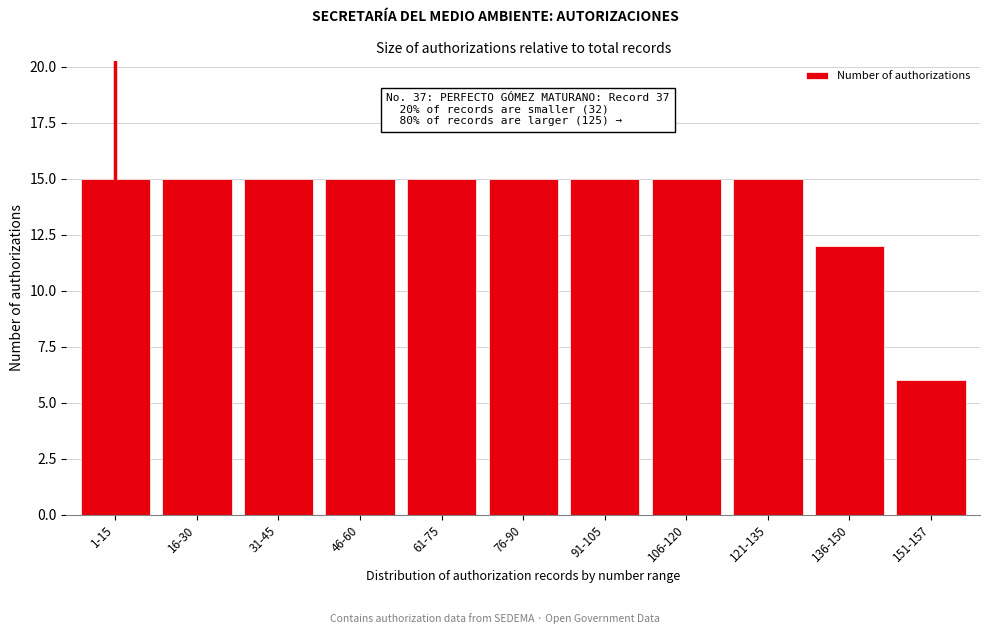

Reading left to right, what are all the values shown in this chart?

15	15	15	15	15	15	15	15	15	12	6